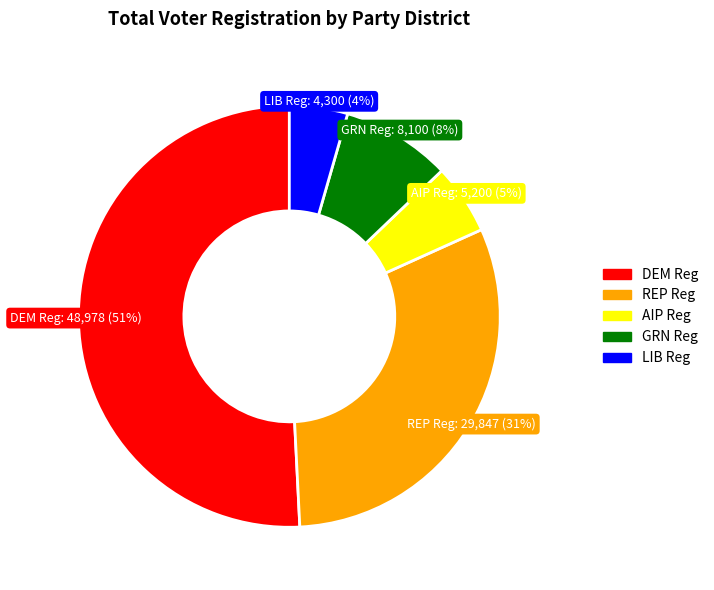

To the nearest percent, what is the combined percentage of GRN Reg and REP Reg?

39%